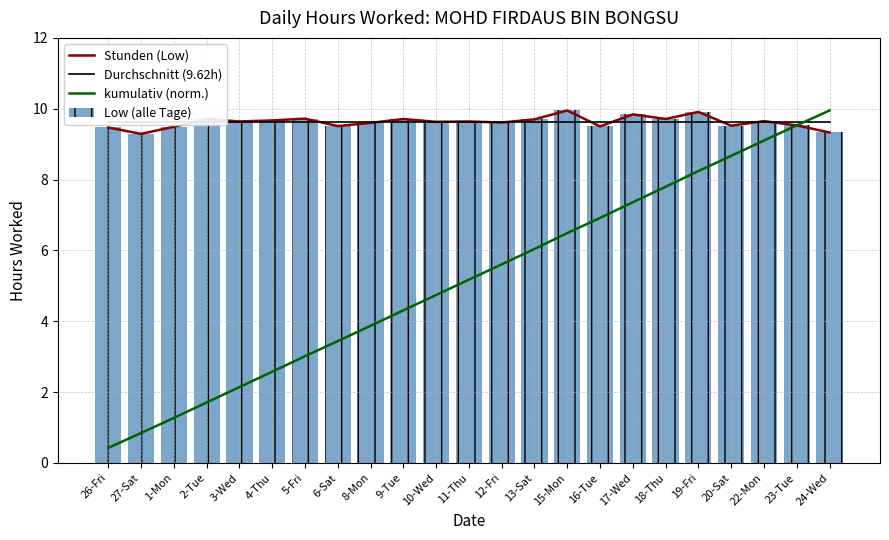

True or false: Low (alle Tage) has a value of 2.8 at 6-Sat.

False